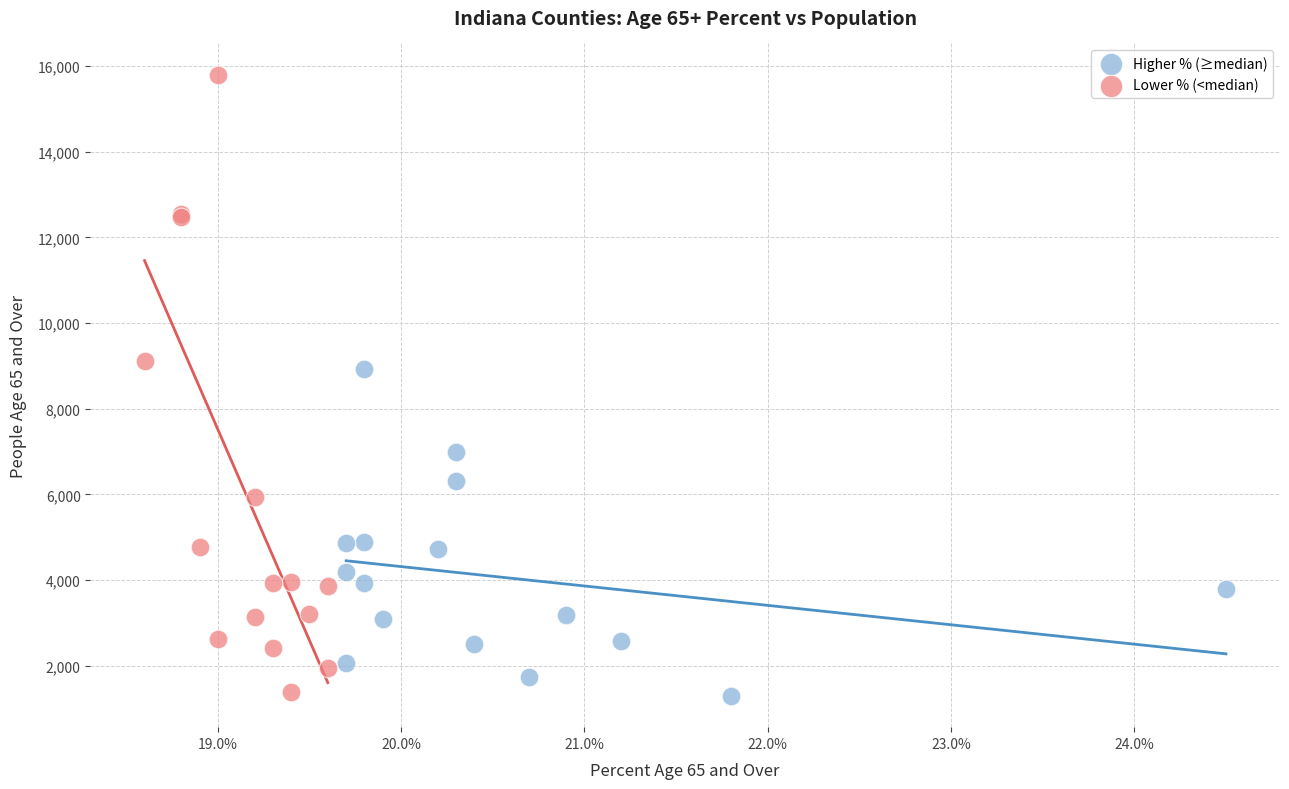

Which series reaches the maximum Y coordinate?

Lower % (<median)